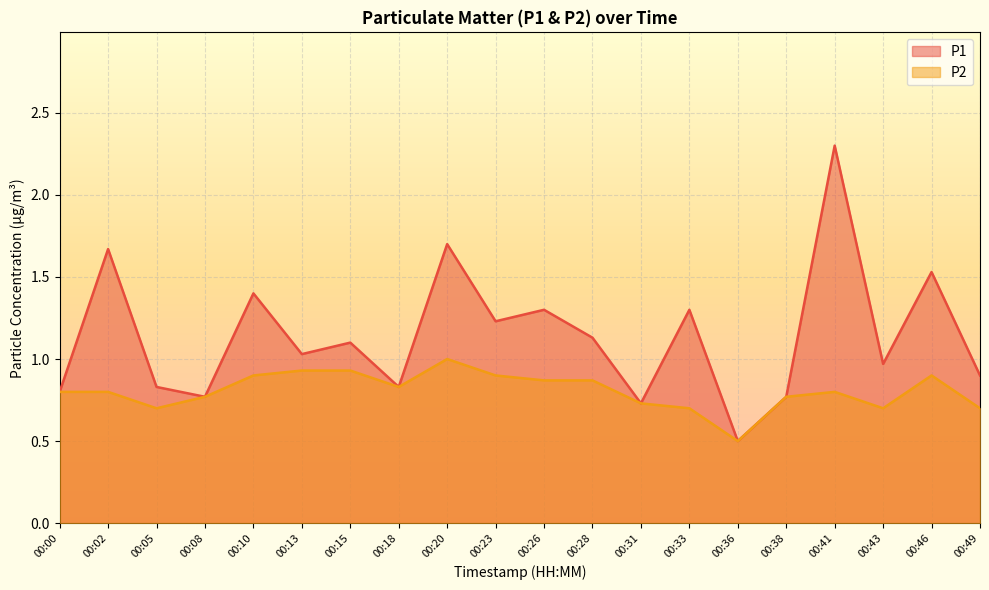

The P2 series shows 1.2 at 00:28. True or false?

False